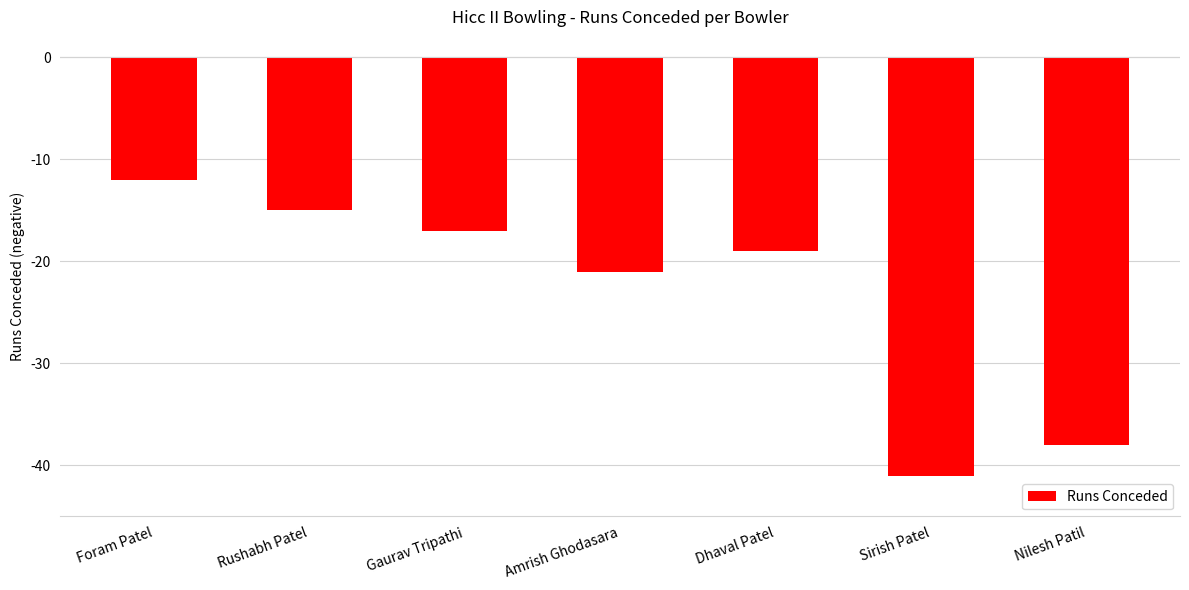

True or false: the data shows -17 at Foram Patel.

False